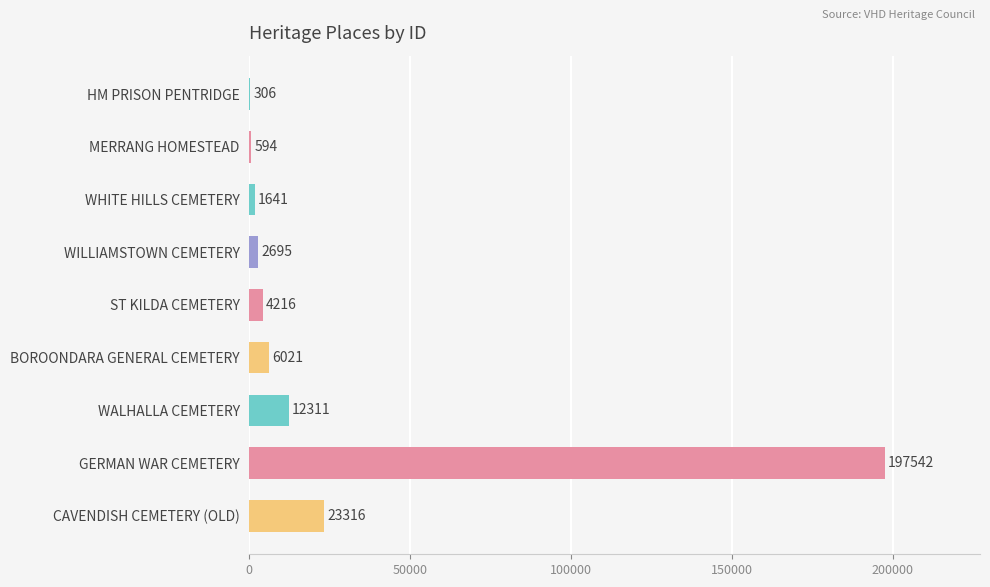

What is the greatest value displayed?

197542